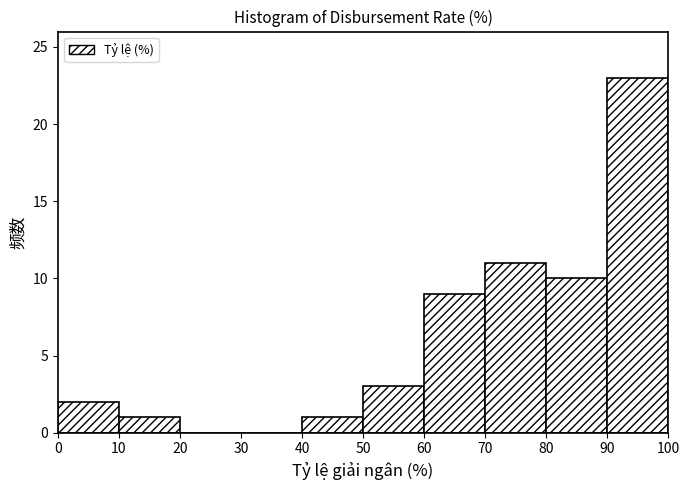

What is the height of the bar covering 80 to 90 on the x-axis? The values are not printed on the chart, so give them approximately, as read against the axis.

10